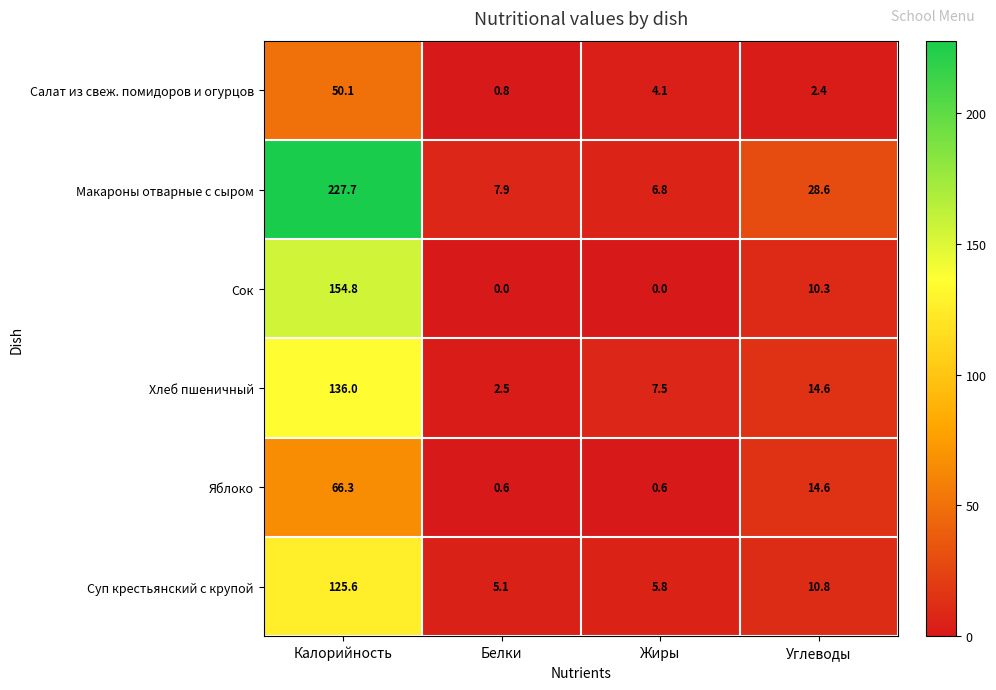

What is the spread (max minus min) of values at Калорийность?

177.6